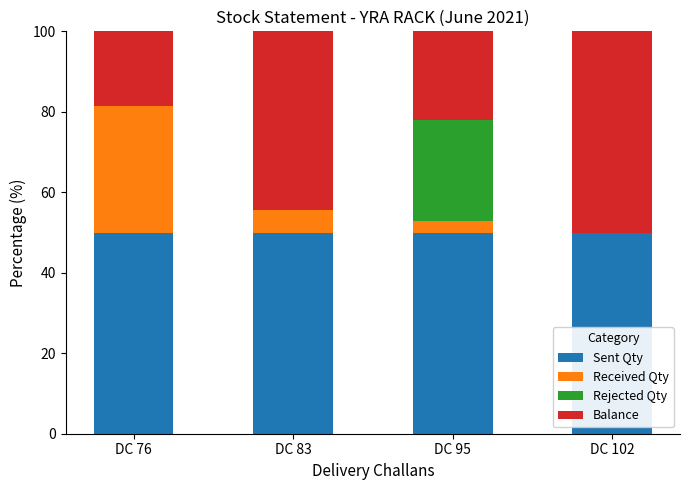

Does the chart contain stacked bars?

Yes